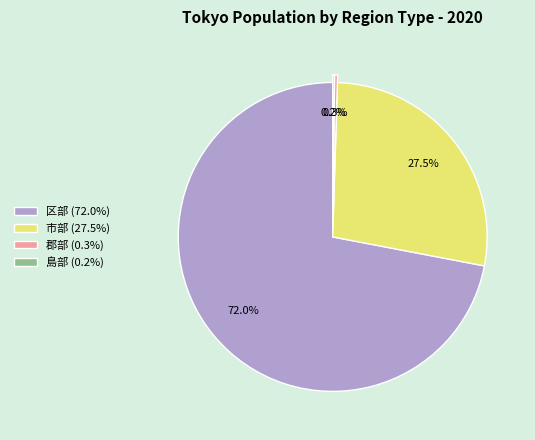

Which has a higher value, 区部 (72.0%) or 郡部 (0.3%)?

区部 (72.0%)